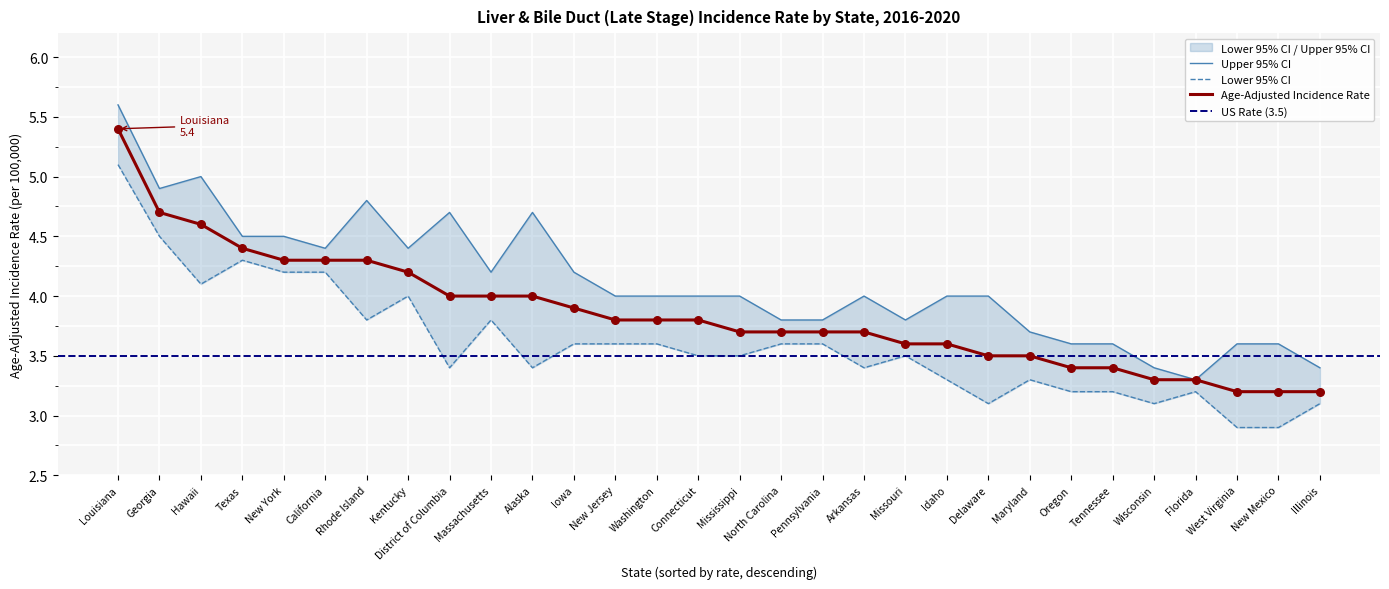

Which series contains the lowest Y value?

Lower 95% CI